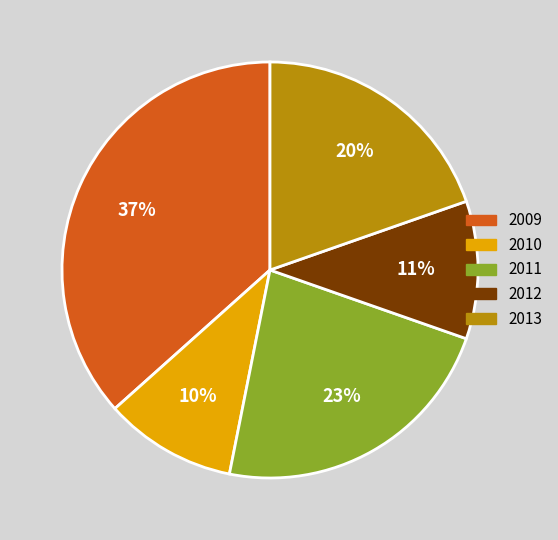

To the nearest percent, what is the average slice percentage?

20%